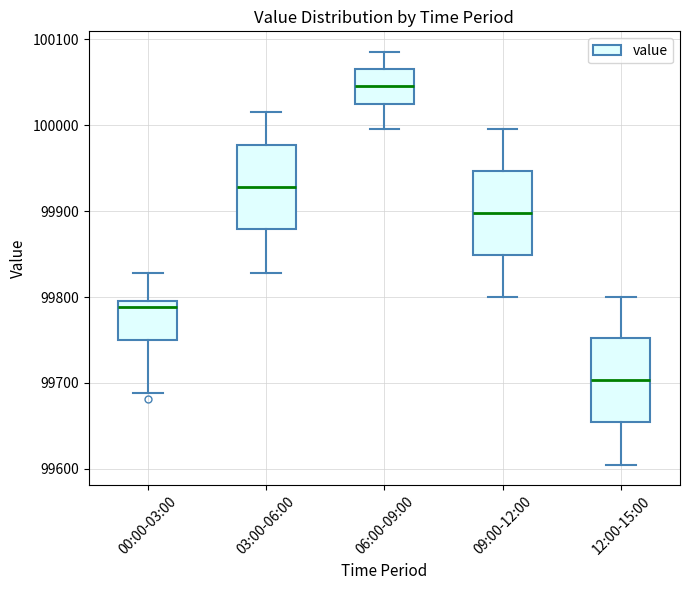

Which box has the lowest median line?

12:00-15:00